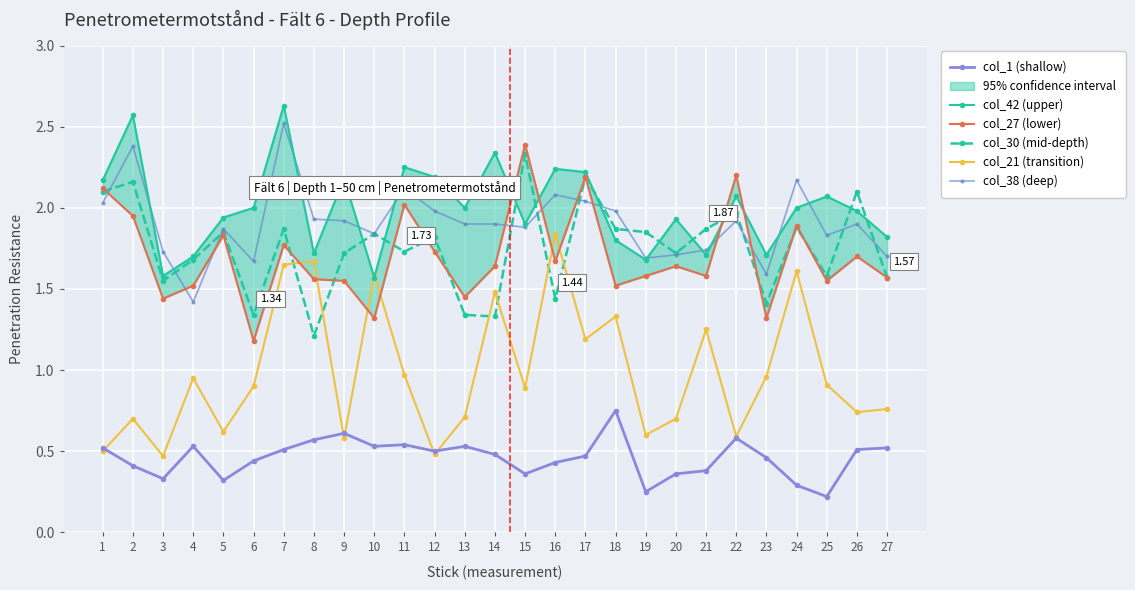

At how many categories does at least one series exceed 1?

27